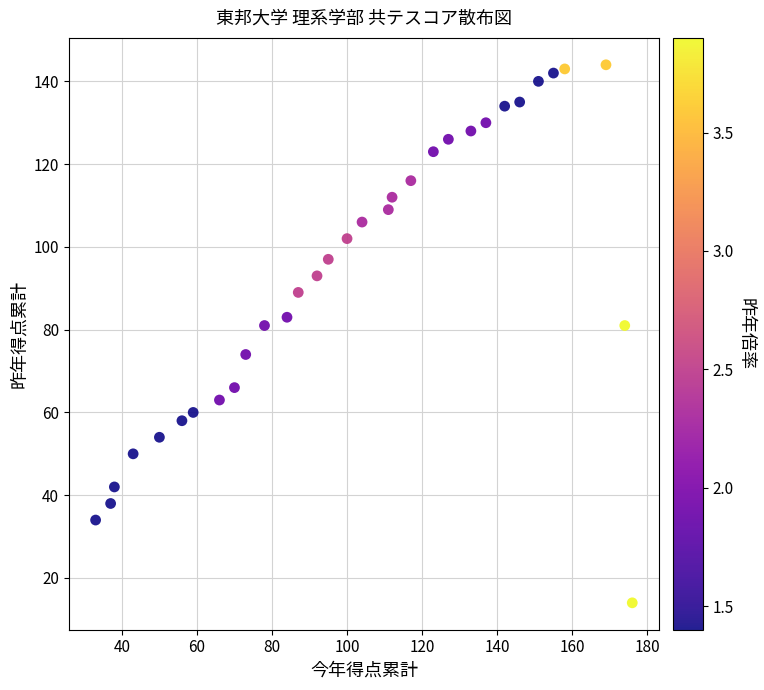

What is the range of Y values (max minus min)?

130